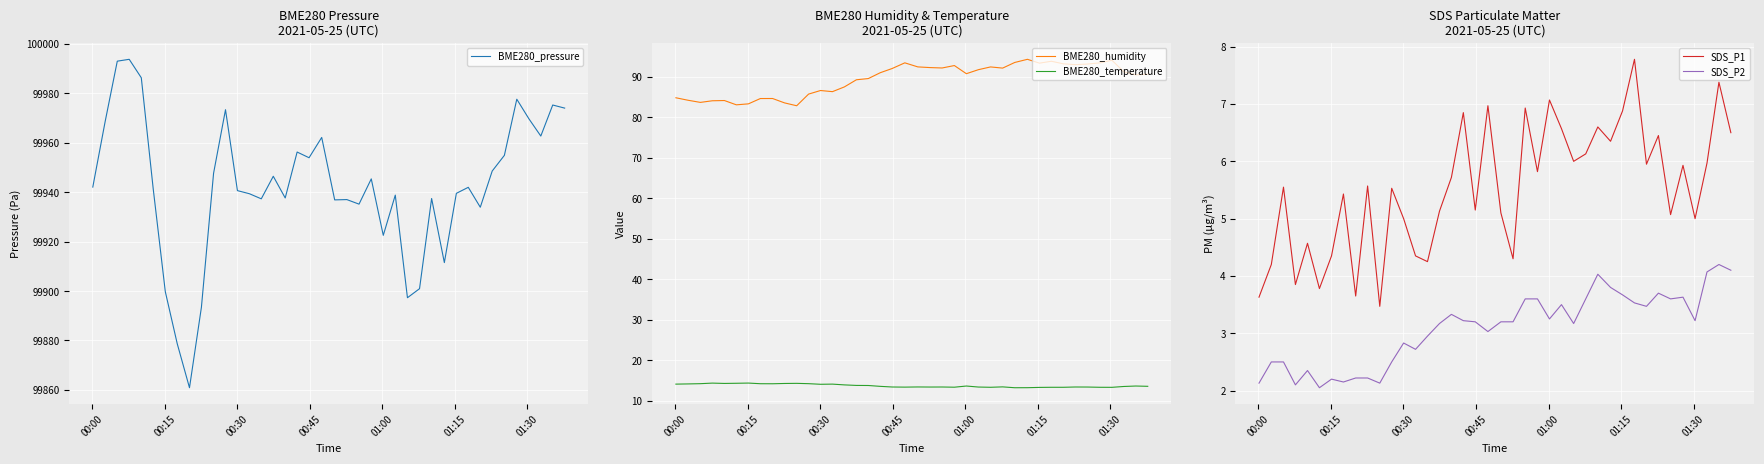

What is the maximum value for SDS_P2?

4.2